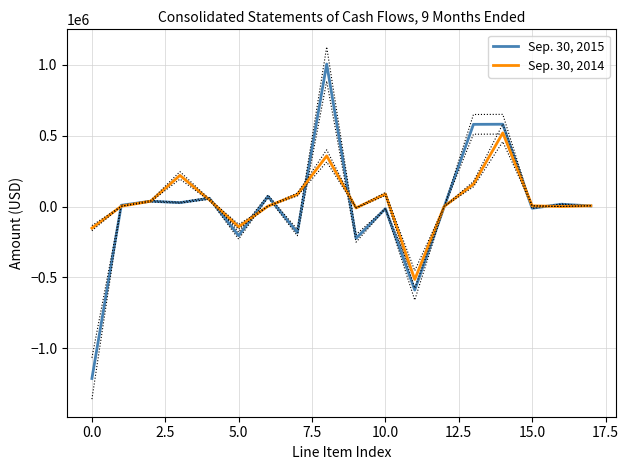

Count the number of categories in the chart.

18